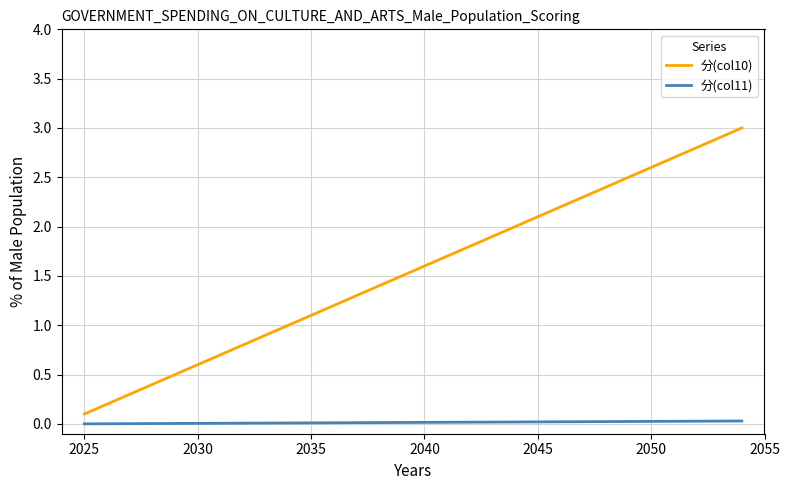

Which series has the largest total across all categories?

分(col10)